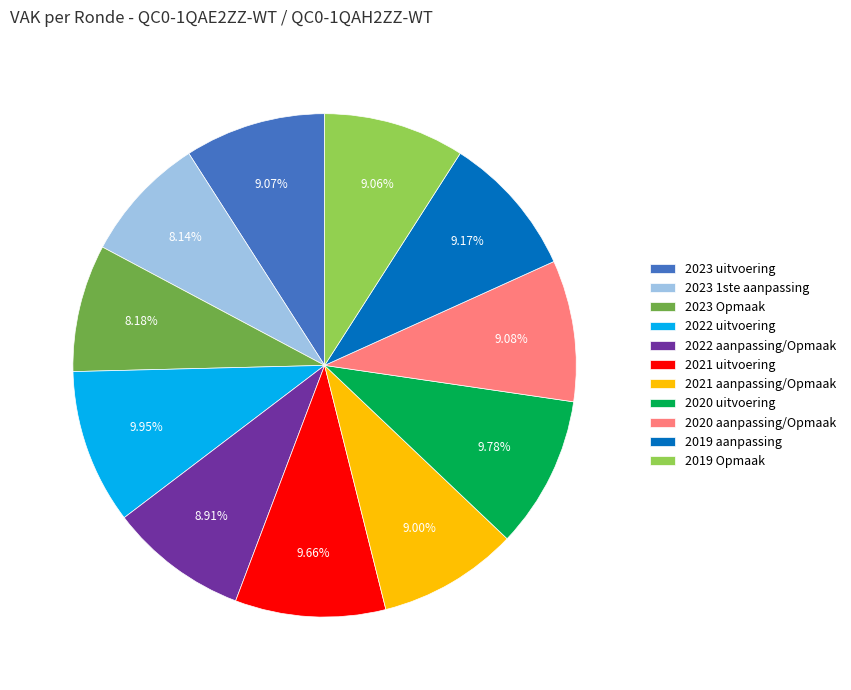

The 2020 aanpassing/Opmaak slice represents 9% of the pie. True or false?

True